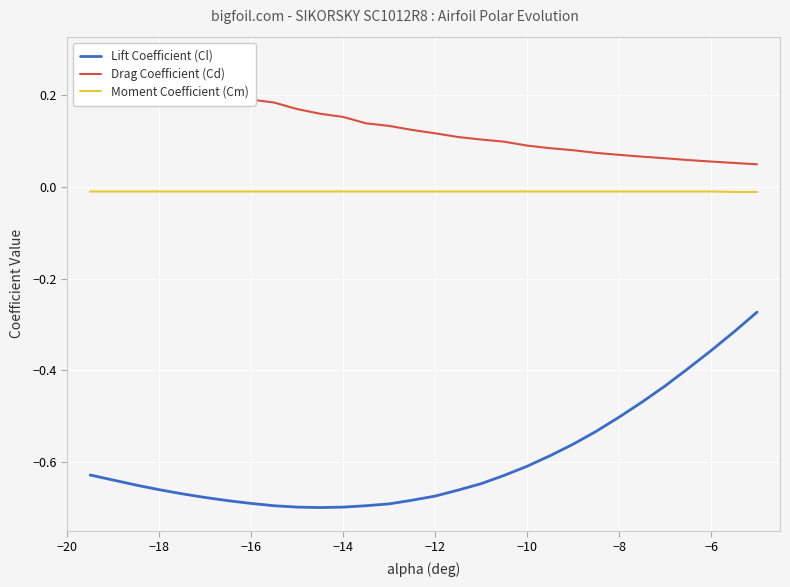

What is the difference between the second highest and second lowest values in the Lift Coefficient (Cl) series?

0.4